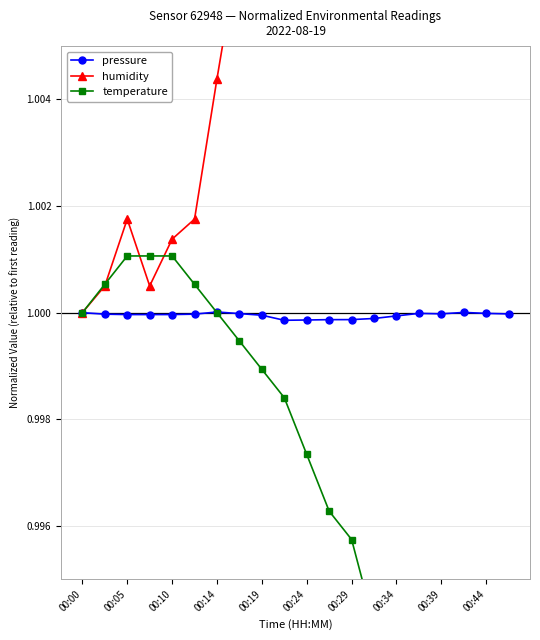

At how many categories does at least one series exceed 1?

19